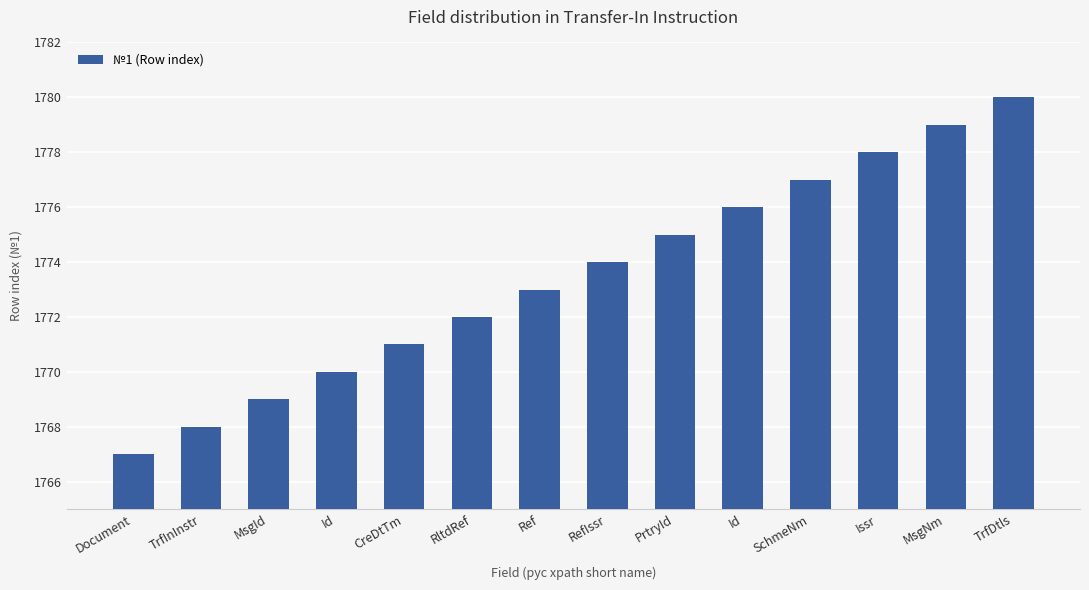

How many values are below 1774?

7